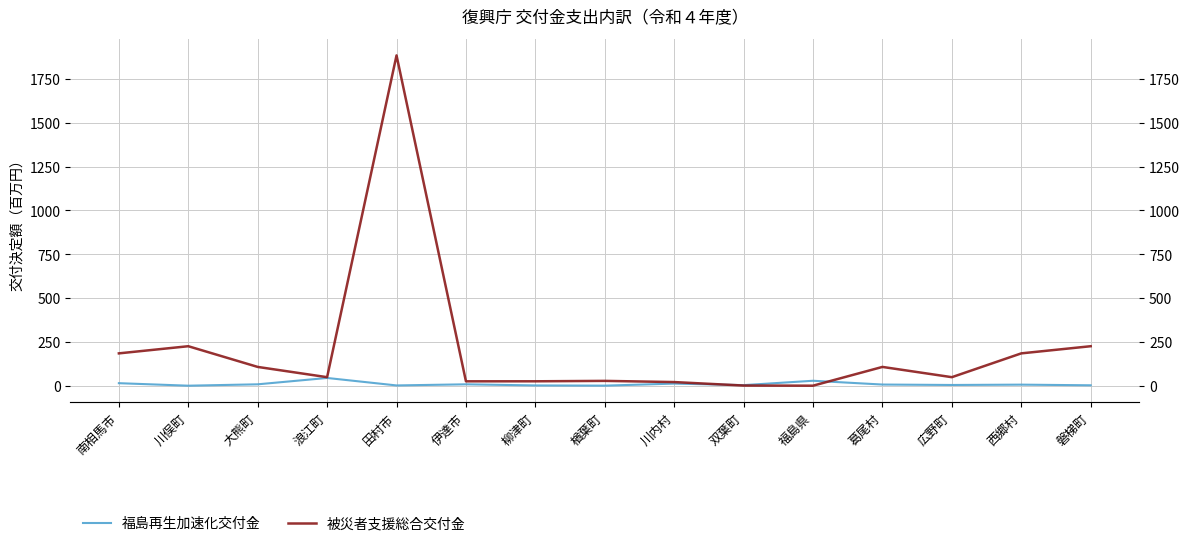

Between 川俣町 and 伊達市, which series saw the biggest shift?

被災者支援総合交付金